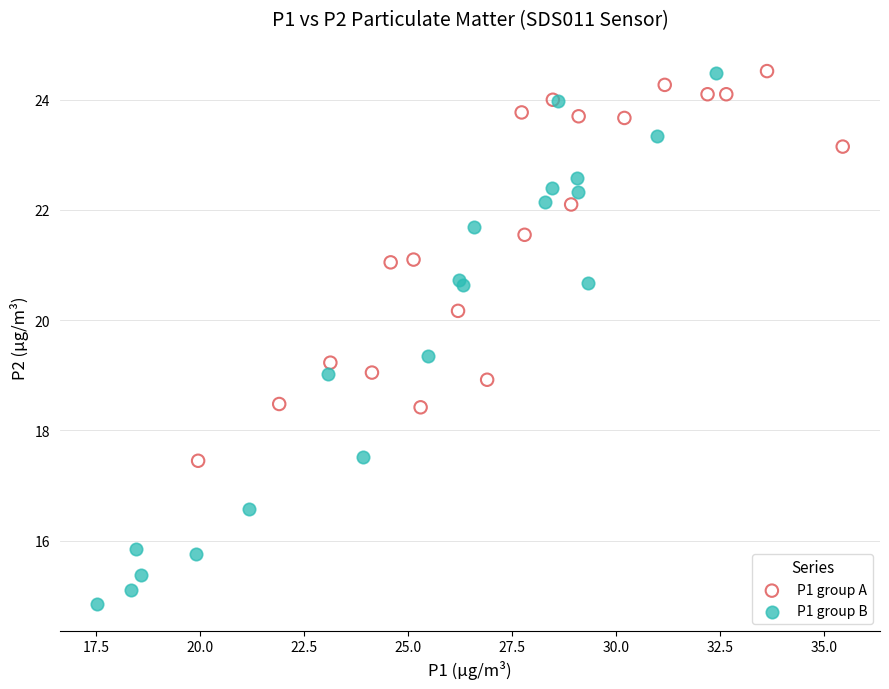

Which series contains the lowest Y value?

P1 group B